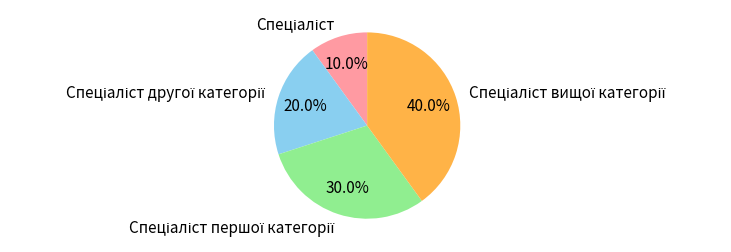

Is there a majority slice in this chart?

No